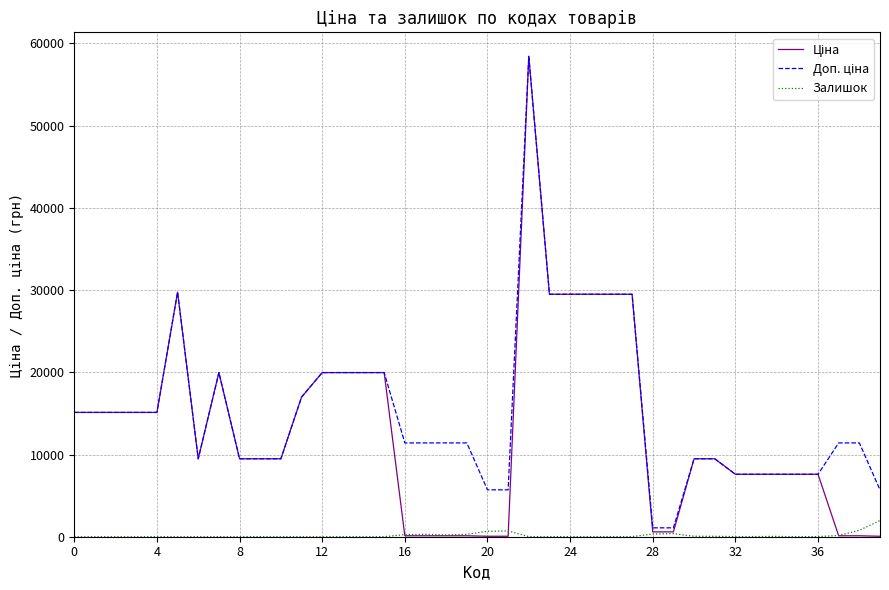

How many lines are shown in the chart?

3